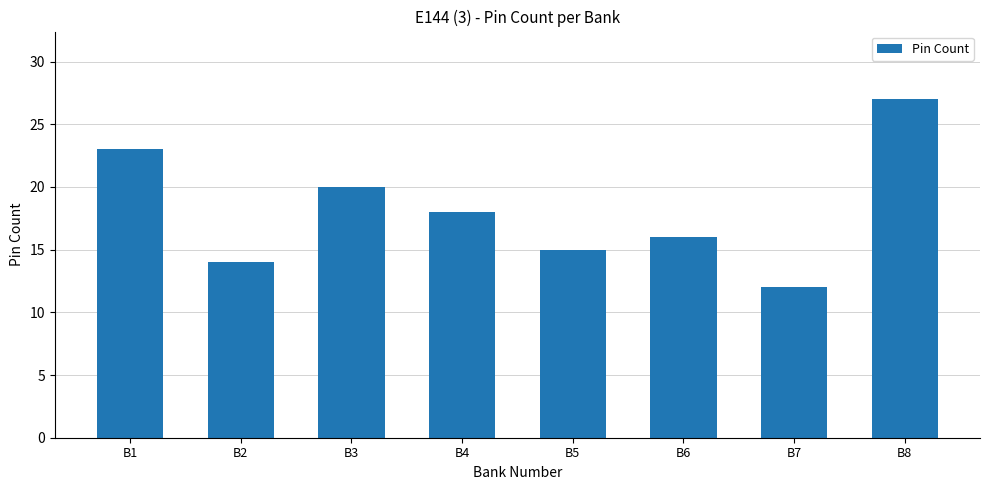

Are the bars grouped side by side (vs. stacked)?

No